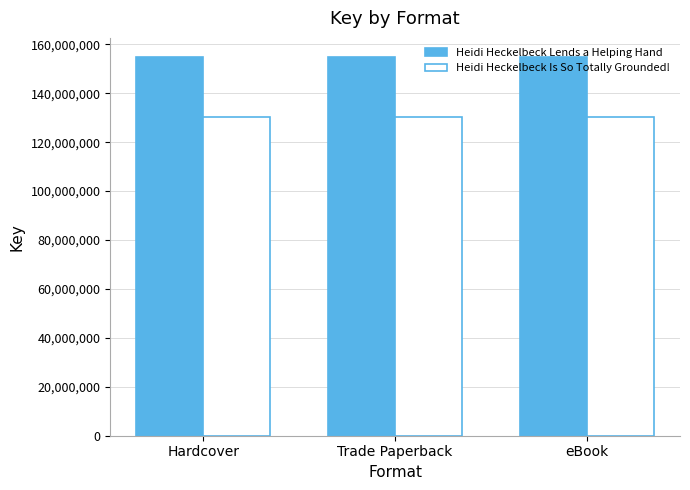

What is the spread (max minus min) of values at eBook?

24742026